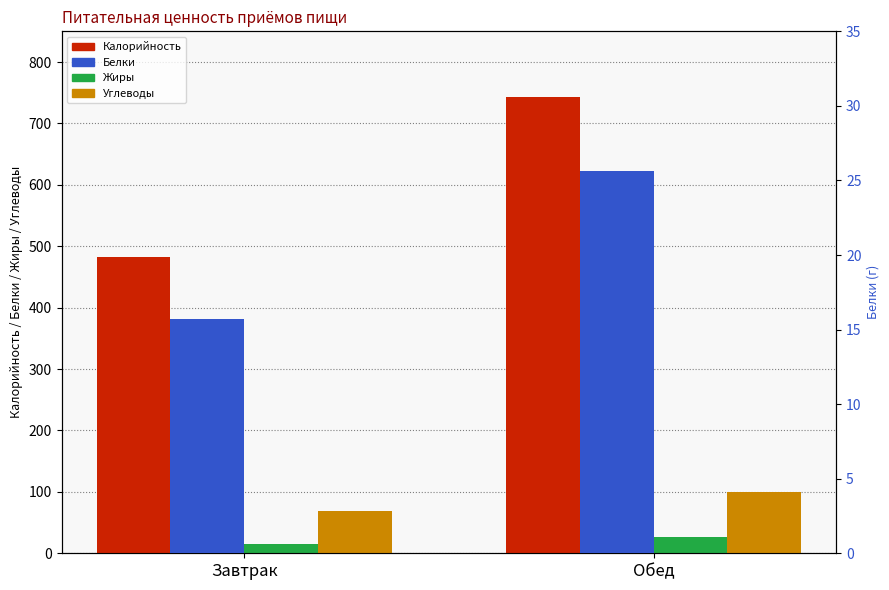

What is the label of the 1st bar from the left?

Завтрак